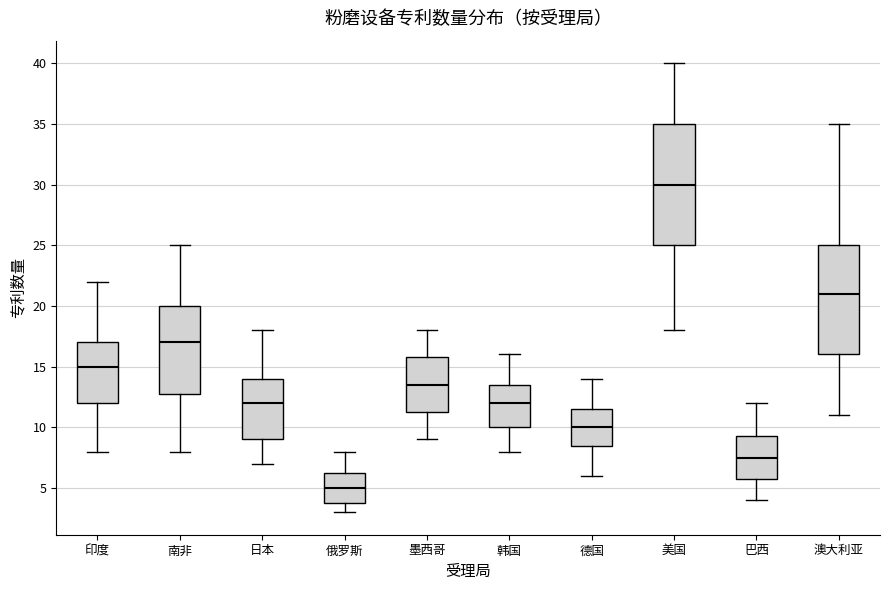

Reading left to right, transcribe this box plot: for each box, give where its median line is, the range the box spans, and where its two whiskers end, as read against the y-axis. The values are not printed on the chart, so give them approximately, as read against the axis.

印度: median 15.0, box 12.0 to 17.0, whiskers 8.0 to 22.0
南非: median 17.0, box 13.0 to 20.0, whiskers 8.0 to 25.0
日本: median 12.0, box 9.0 to 14.0, whiskers 7.0 to 18.0
俄罗斯: median 5.0, box 4.0 to 6.5, whiskers 3.0 to 8.0
墨西哥: median 13.5, box 11.5 to 16.0, whiskers 9.0 to 18.0
韩国: median 12.0, box 10.0 to 13.5, whiskers 8.0 to 16.0
德国: median 10.0, box 8.5 to 11.5, whiskers 6.0 to 14.0
美国: median 30.0, box 25.0 to 35.0, whiskers 18.0 to 40.0
巴西: median 7.5, box 6.0 to 9.5, whiskers 4.0 to 12.0
澳大利亚: median 21.0, box 16.0 to 25.0, whiskers 11.0 to 35.0